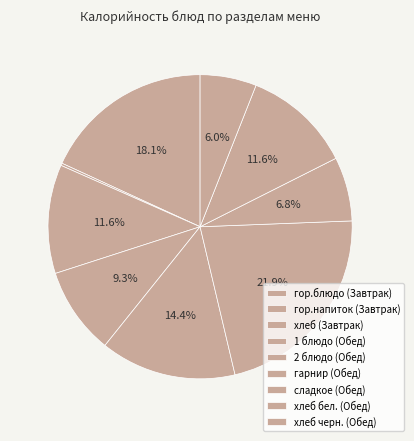

To the nearest percent, what is the average slice percentage?

11%